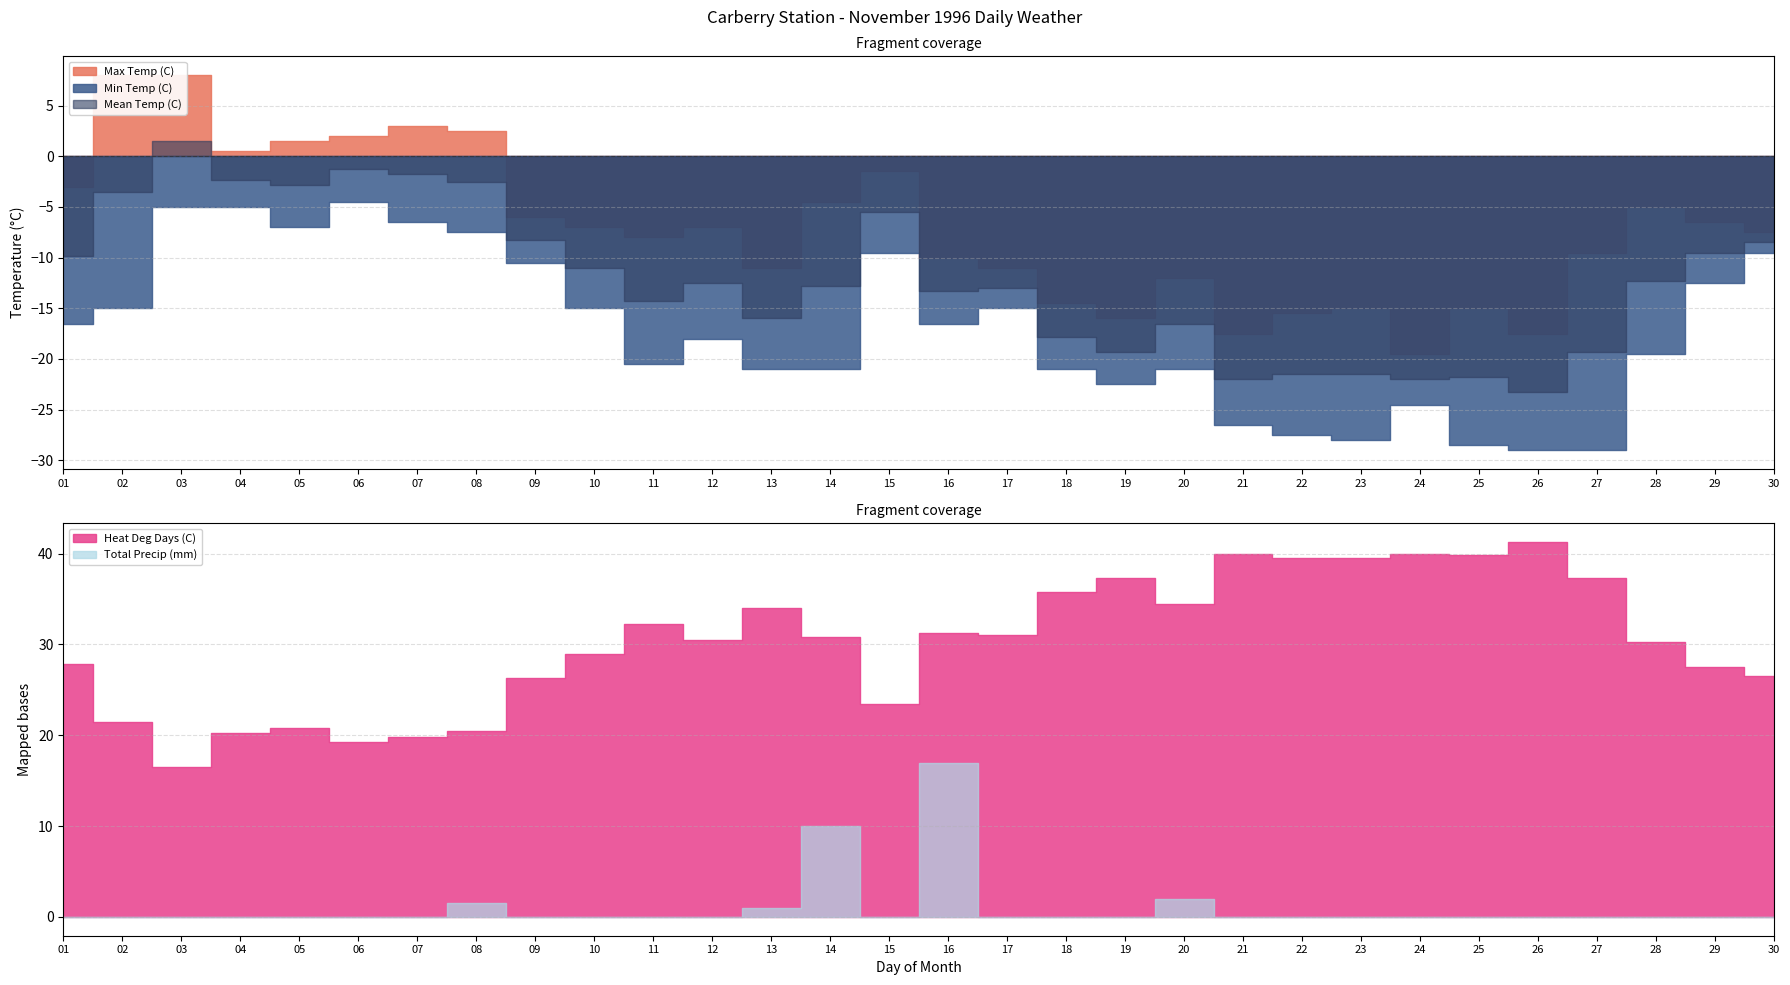

True or false: Mean Temp (C) and Max Temp (C) cross at least once.

False